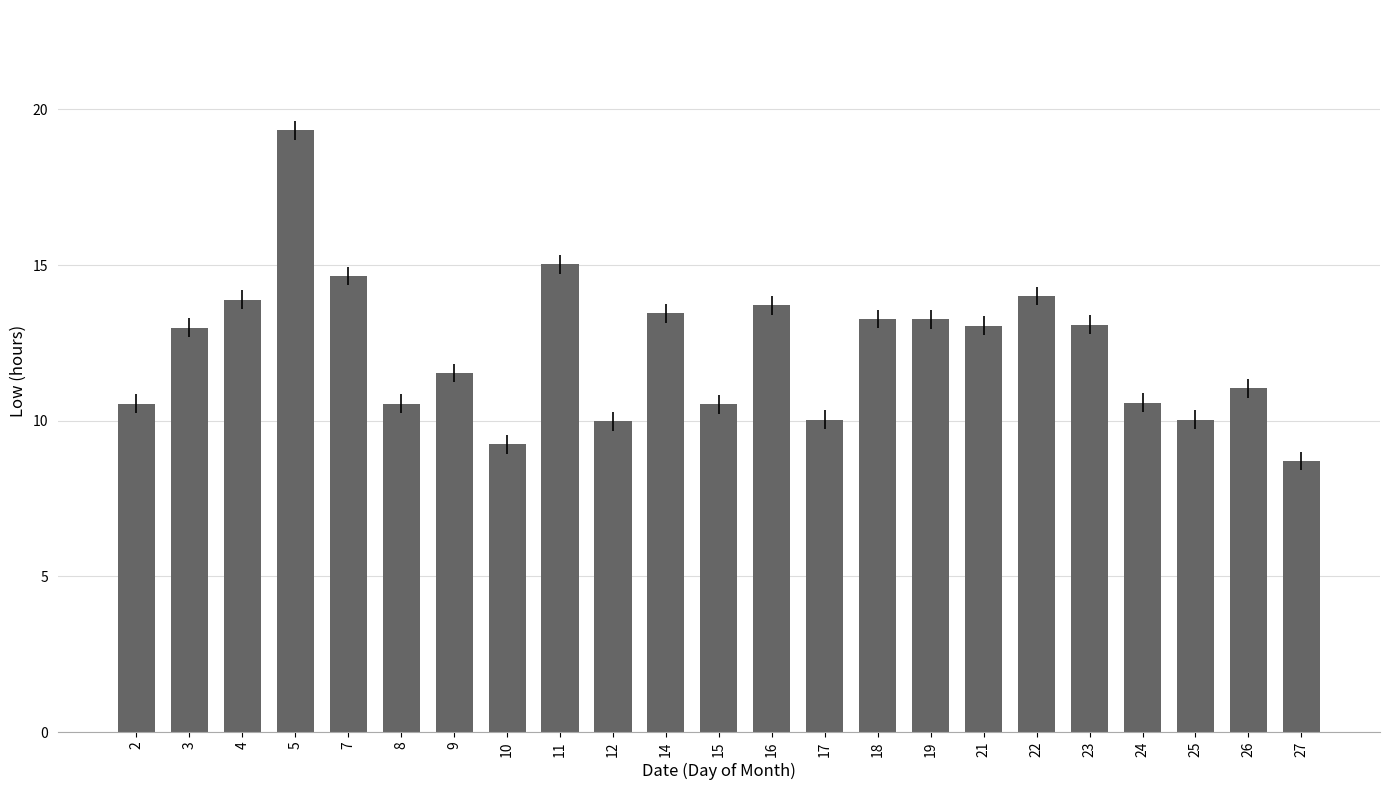

At which label does the data first exceed 12?

3